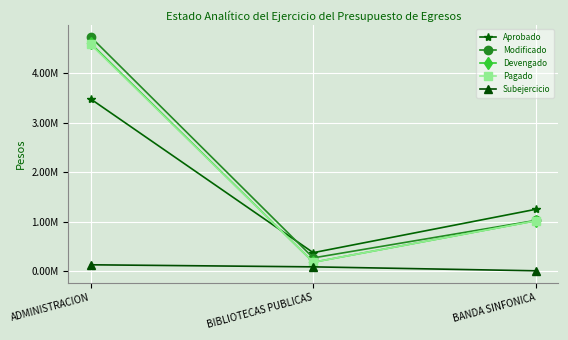

Is this an area chart (filled region under the line)?

No